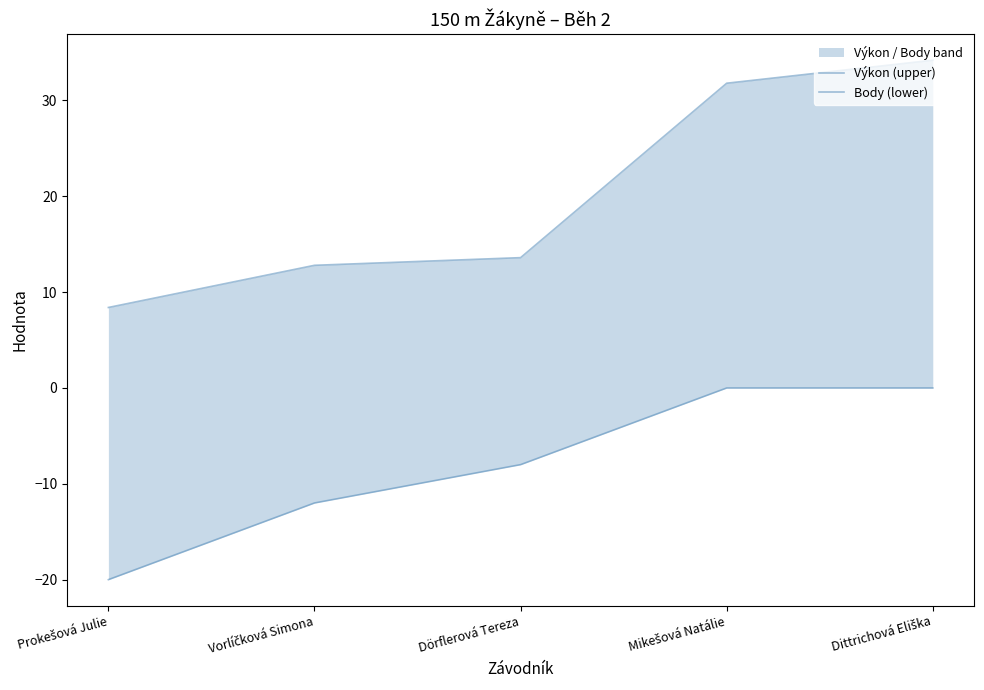

What is the average value of the Výkon (upper) series?

20.2